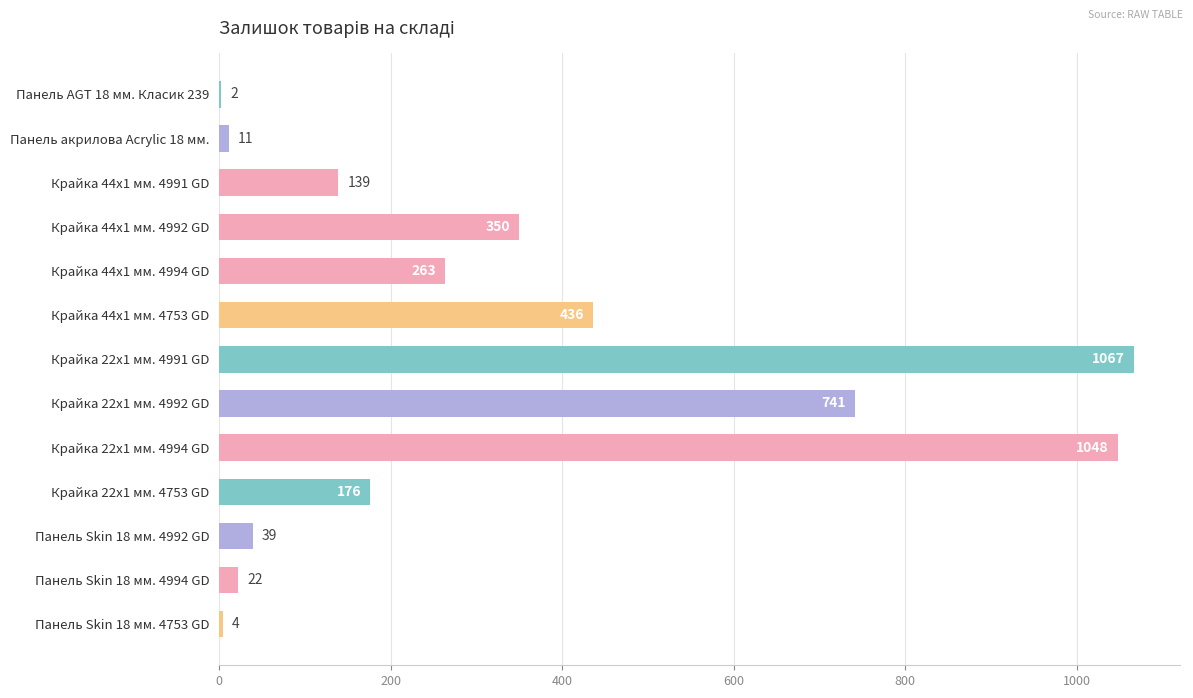

How many series are shown in this chart?

1